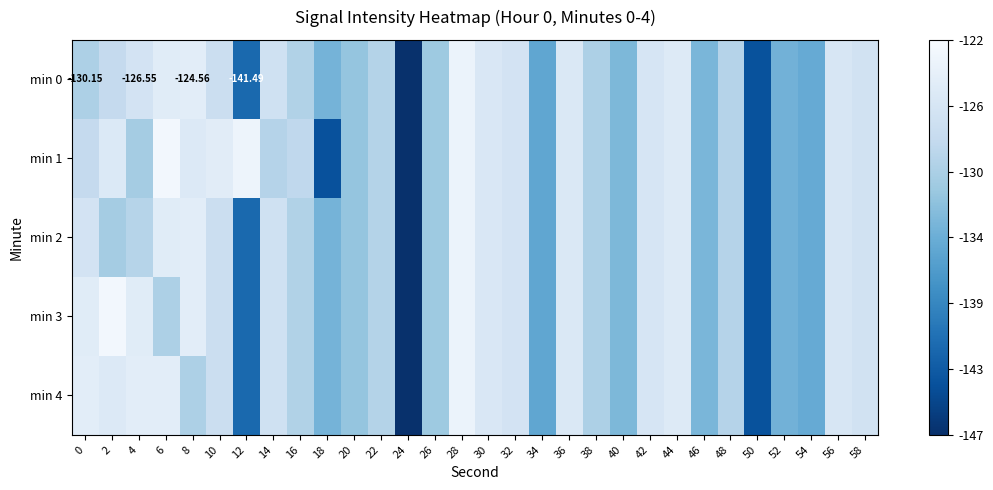

Which category has the lowest value in the min 3 series?

24